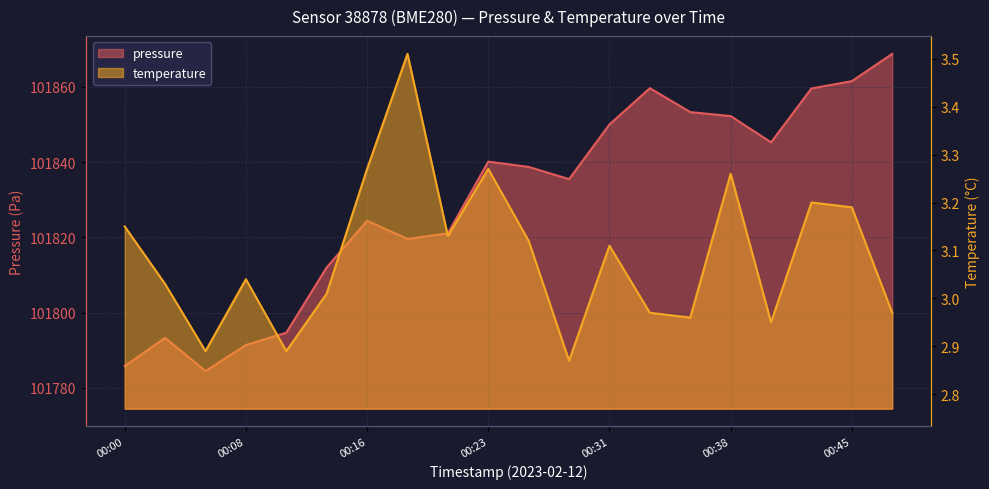

At which label does pressure first exceed 101838?

00:23